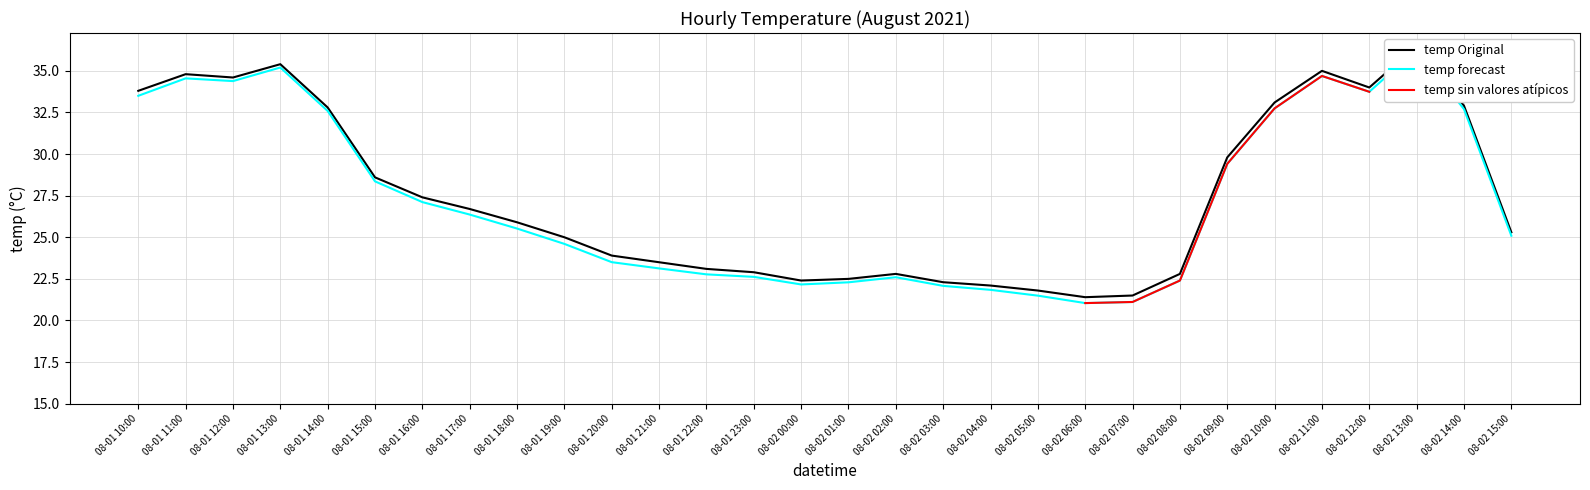

Does the chart display data point markers on the line(s)?

No